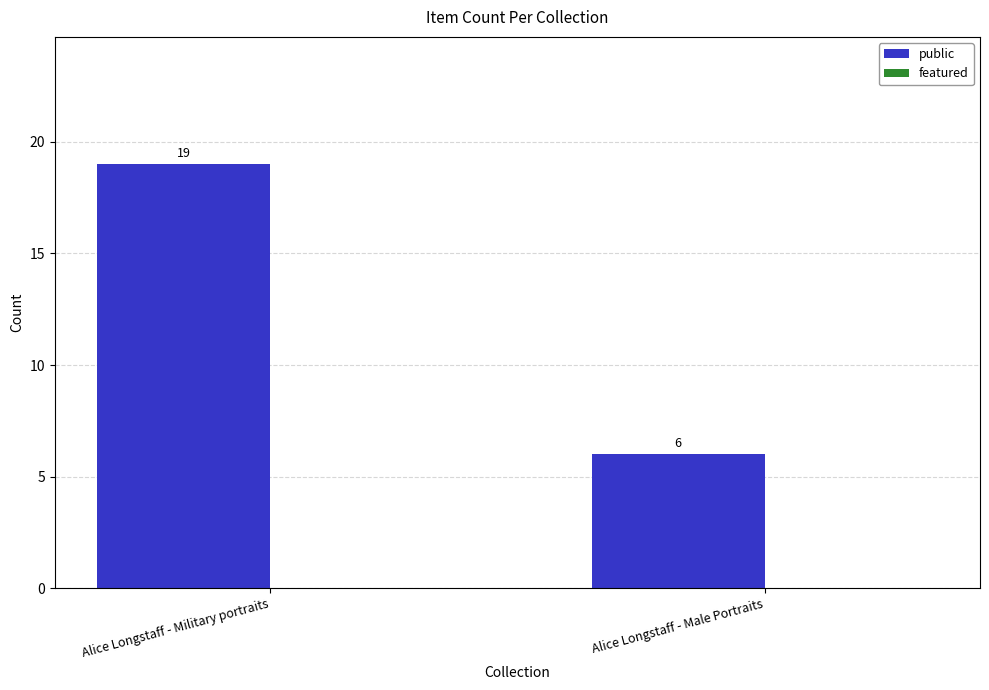

What is the smallest value displayed?

6